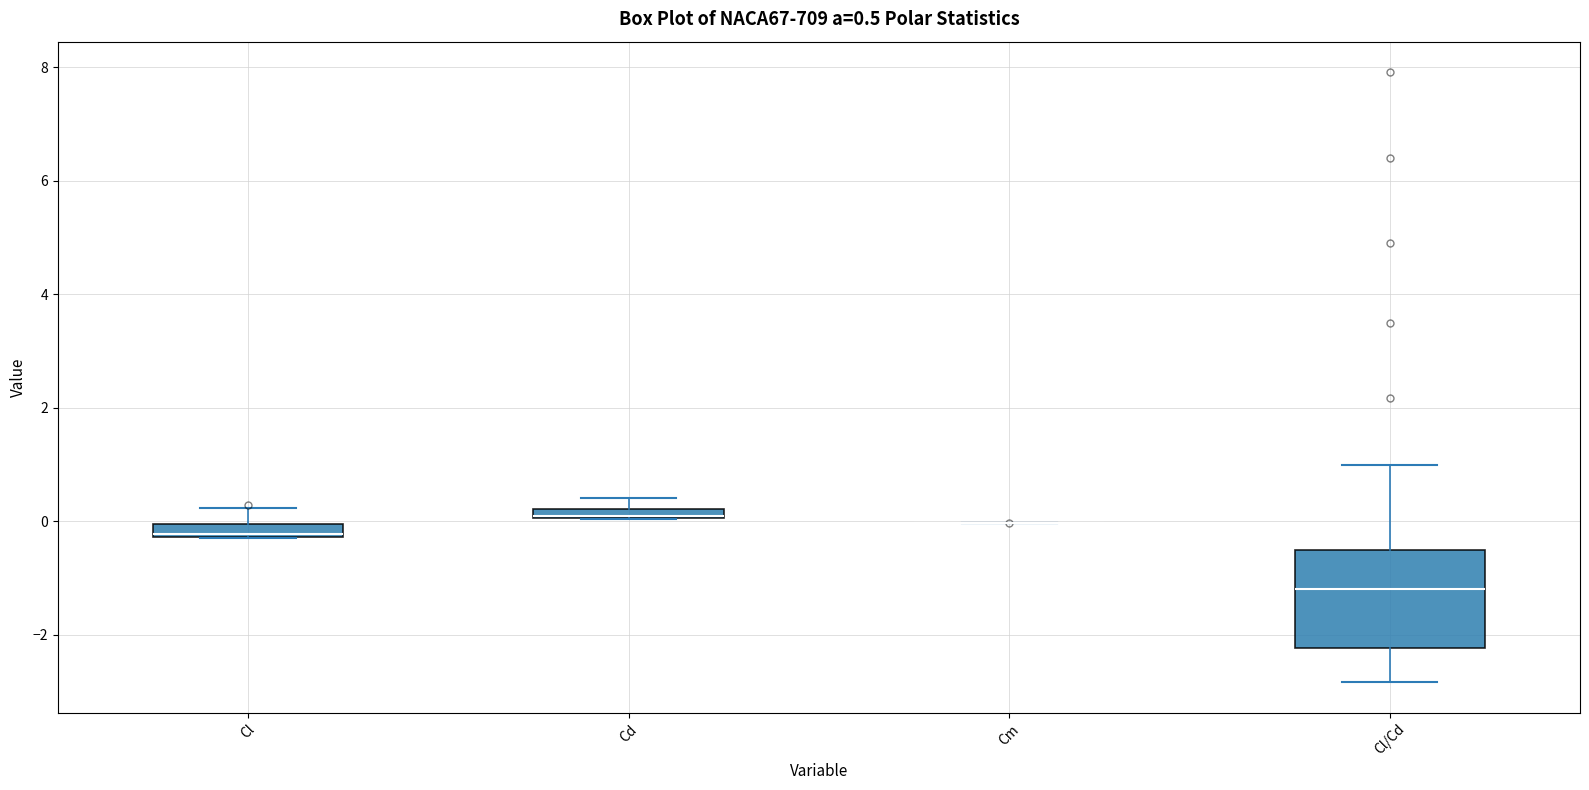

Comparing the boxes themselves (not the whiskers), which one is the tallest?

Cl/Cd